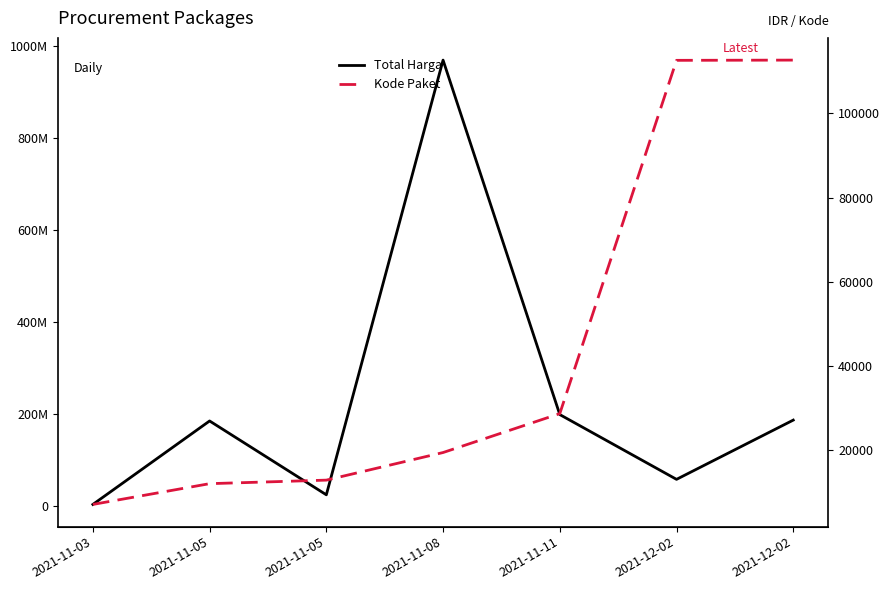

At which label is Kode Paket closest to 59890?

2021-11-11